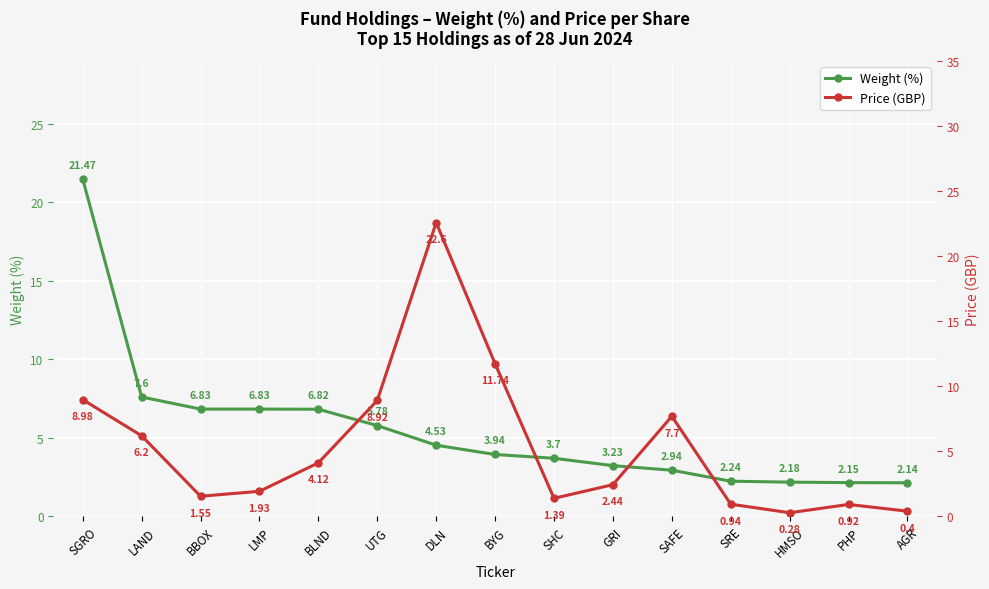

At which category does Price (GBP) reach its first local peak?

DLN